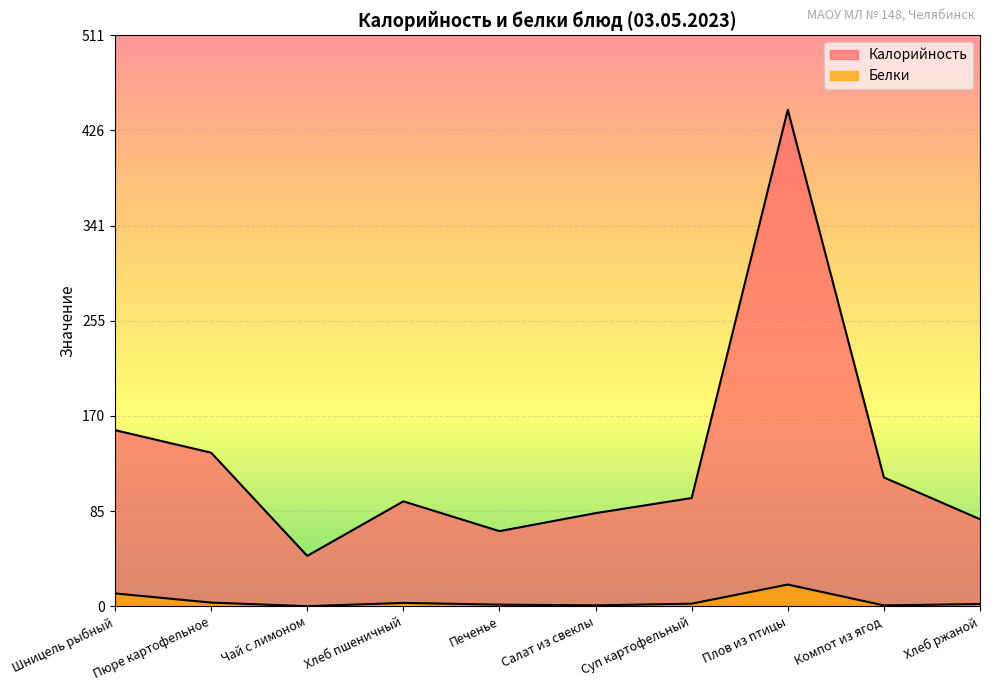

True or false: Калорийность and Белки intersect in this chart.

False